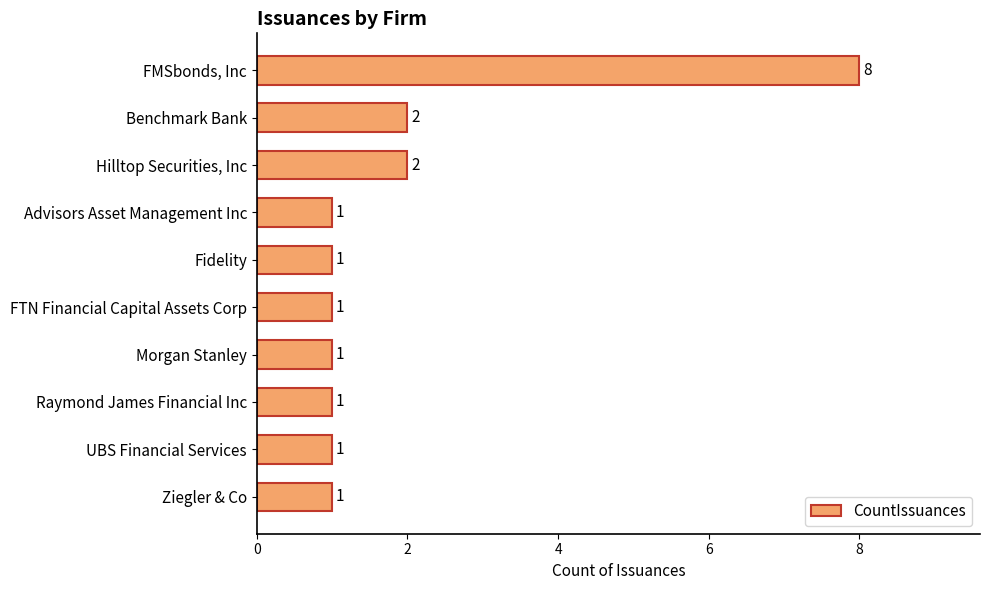

Count the number of data series in this chart.

1